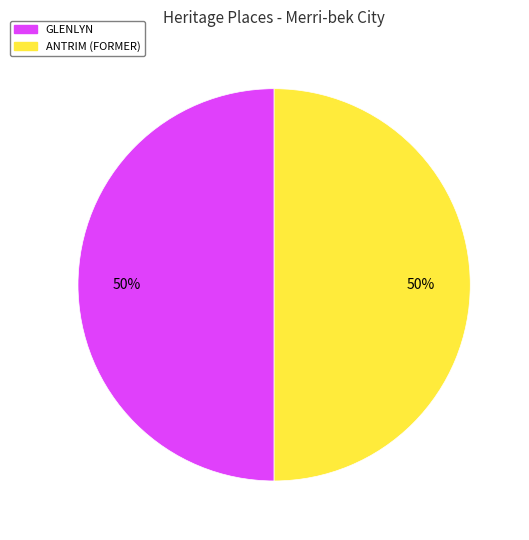

Approximately how many times larger is the value at GLENLYN compared to ANTRIM (FORMER)?

1.0